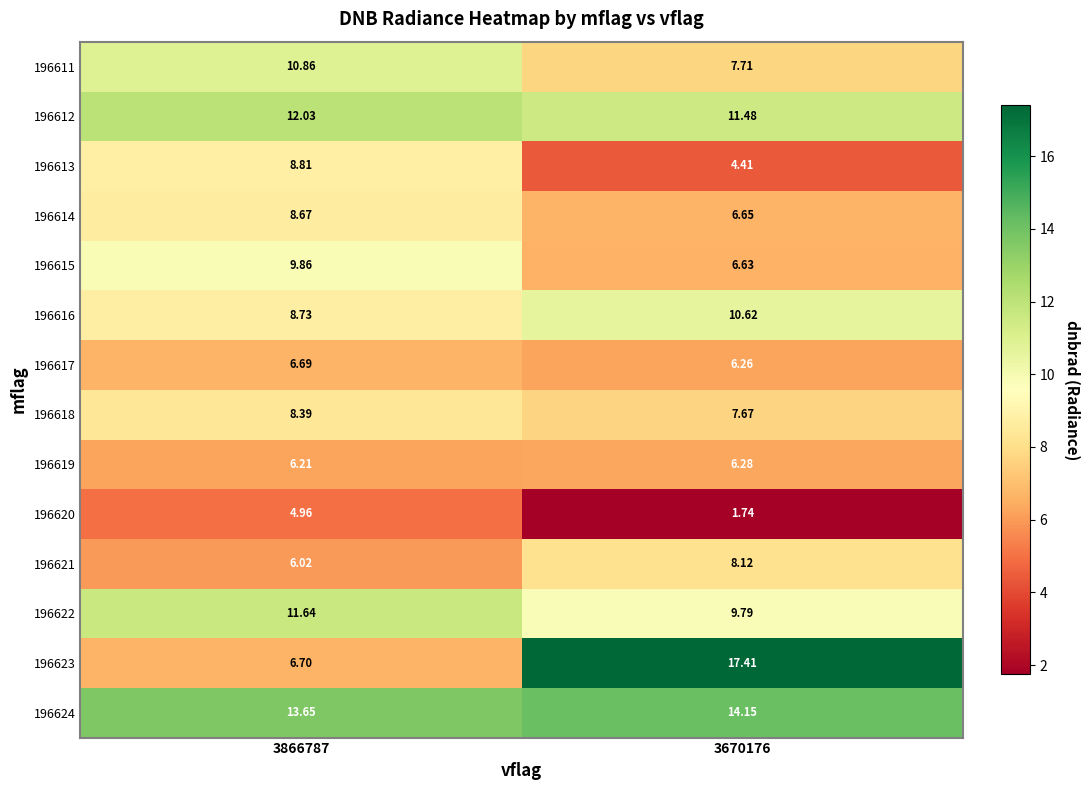

Is the value of 196612 at 3866787 greater than the value of 196624 at 3670176?

No